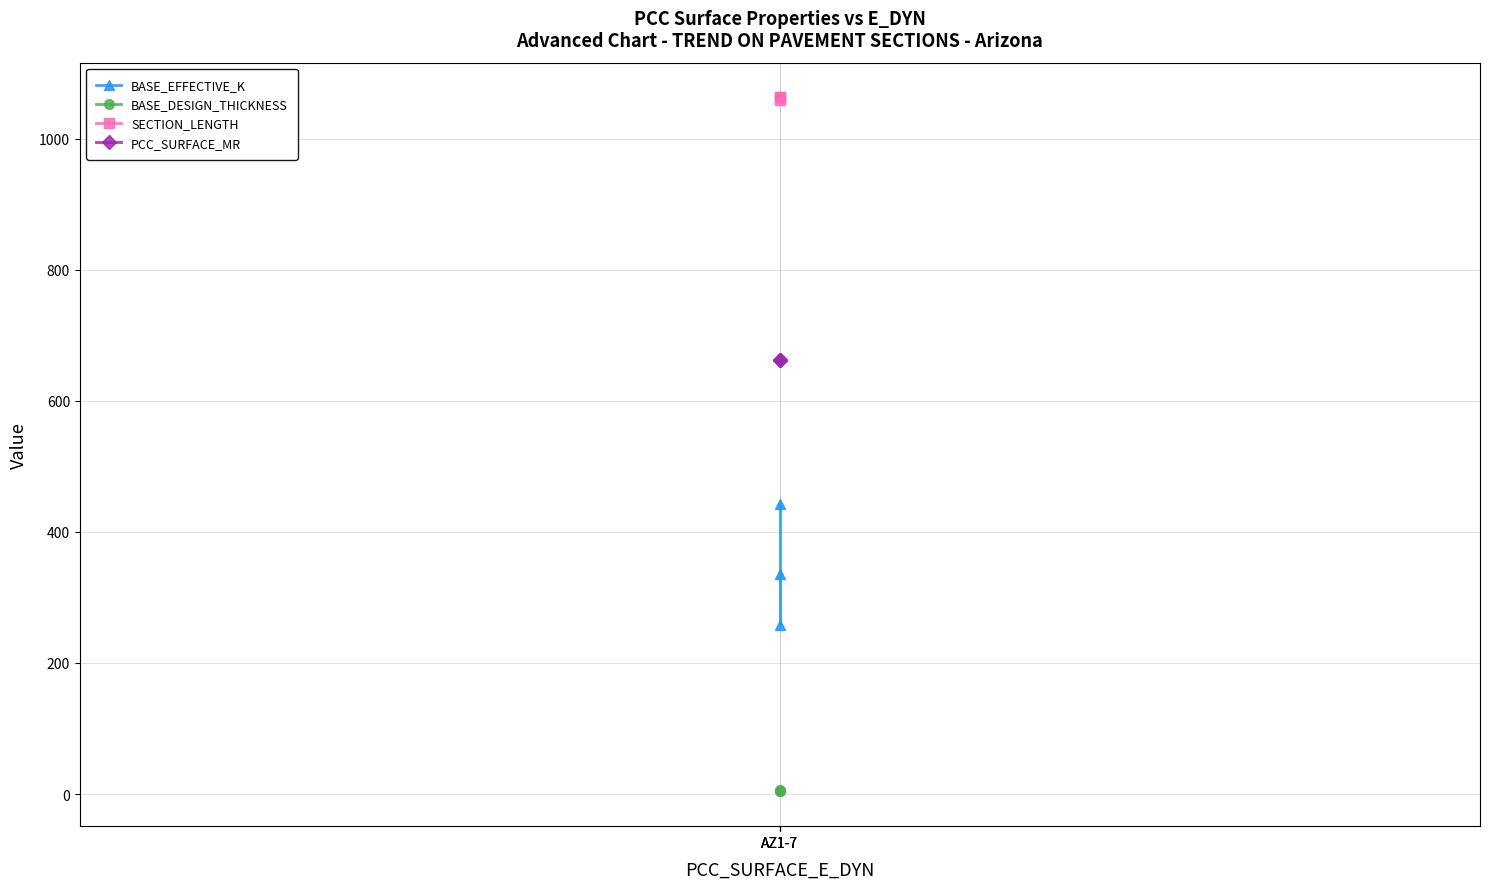

Between AZ1-7 and AZ1-7, which is larger?

AZ1-7